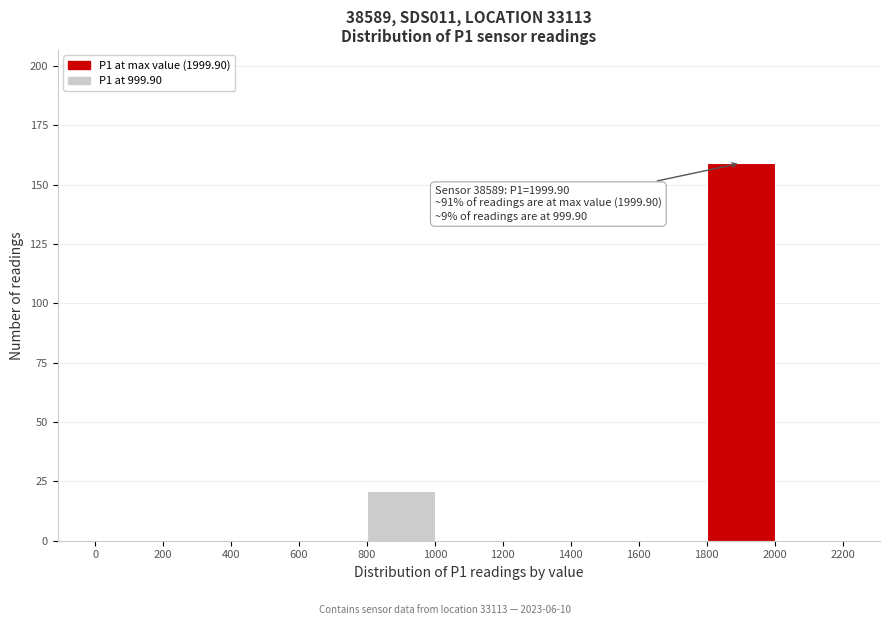

Which range on the x-axis has the tallest bar?

1800 to 2000